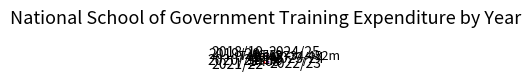

Does 2020/21 account for over 50% of the chart?

No